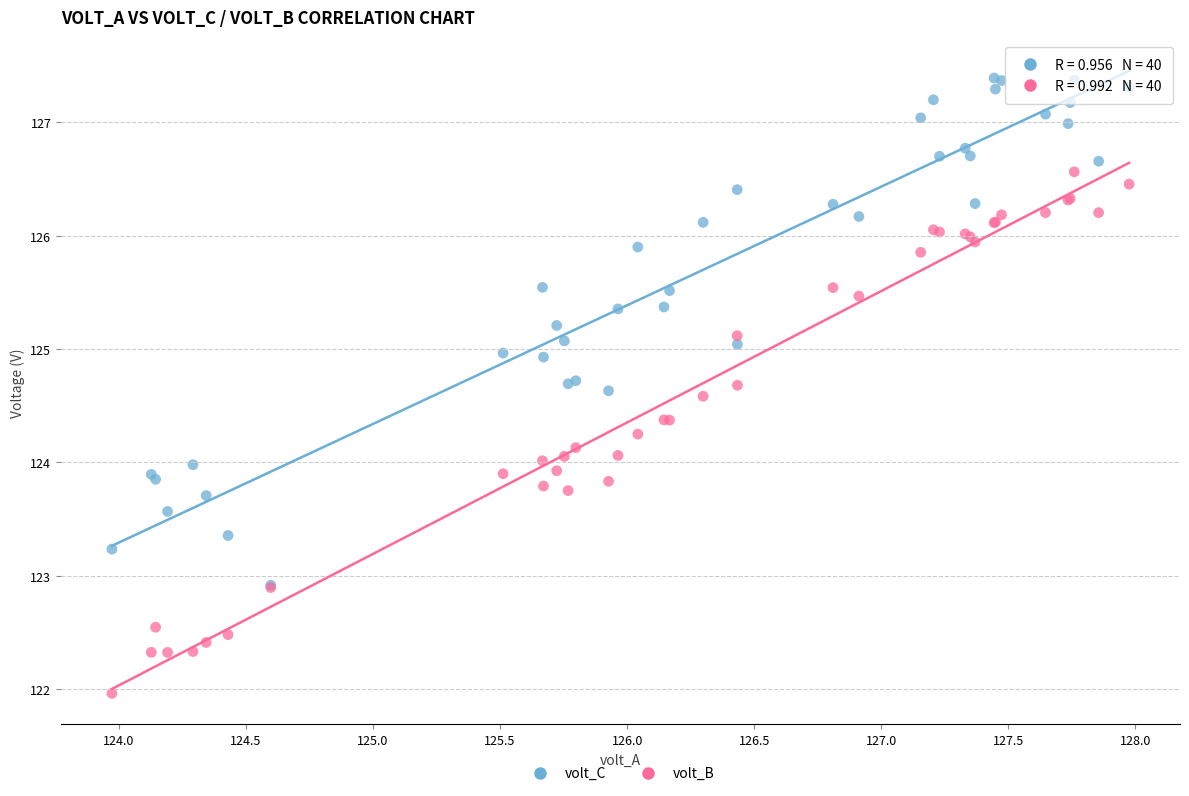

Which series has the widest spread of Y values?

volt_B